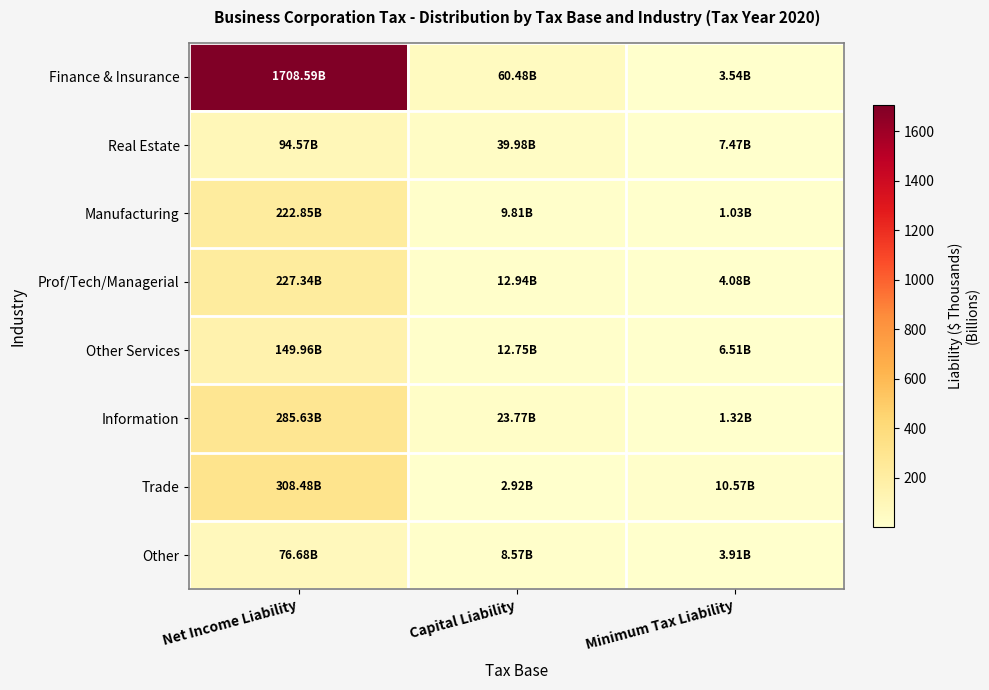

At which category is the sum across all series the highest?

Net Income Liability